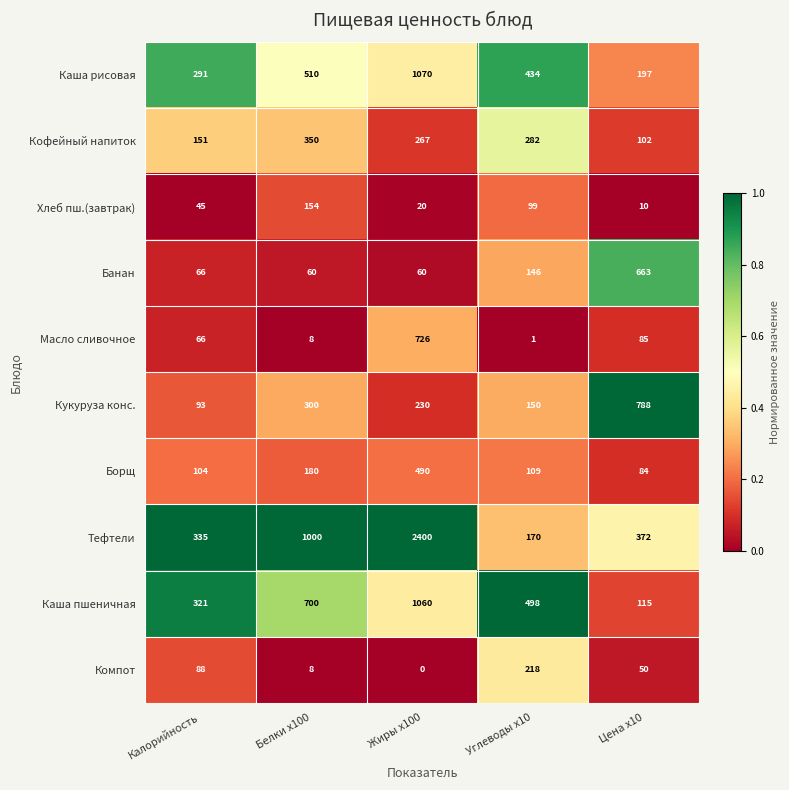

Rank the series at Жиры x100 from lowest to highest value.

Компот, Хлеб пш.(завтрак), Банан, Кукуруза конс., Кофейный напиток, Борщ, Масло сливочное, Каша пшеничная, Каша рисовая, Тефтели